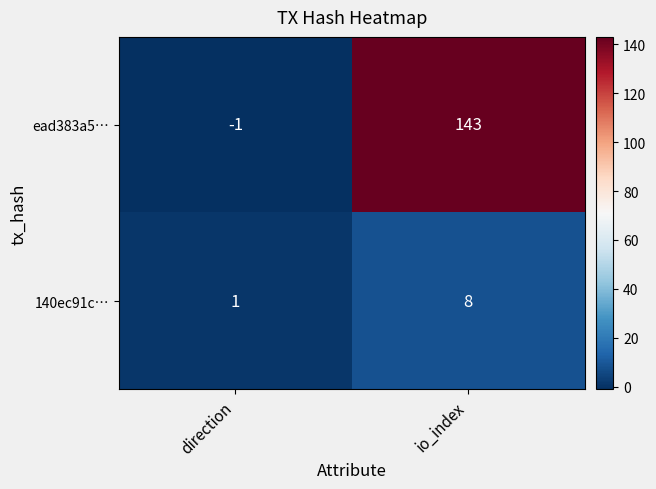

Reading right to left, transcribe all the data shown in this chart.

ead383a5…: io_index=143	direction=-1
140ec91c…: io_index=8	direction=1